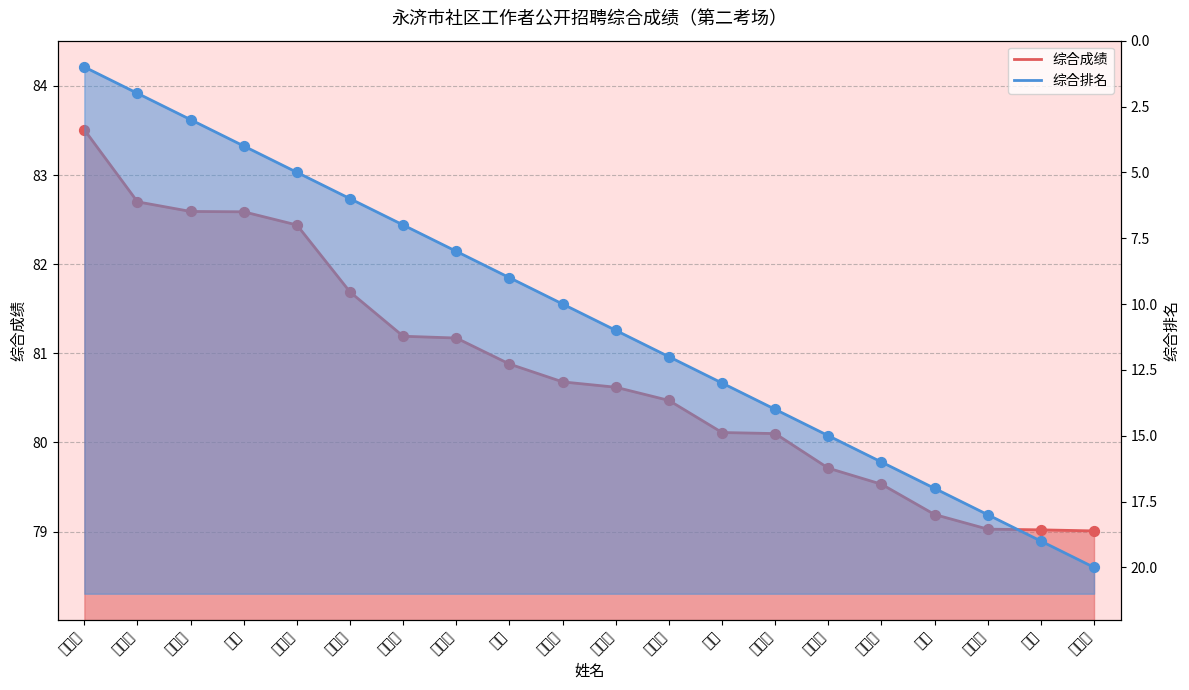

At how many categories does at least one series exceed 20?

20